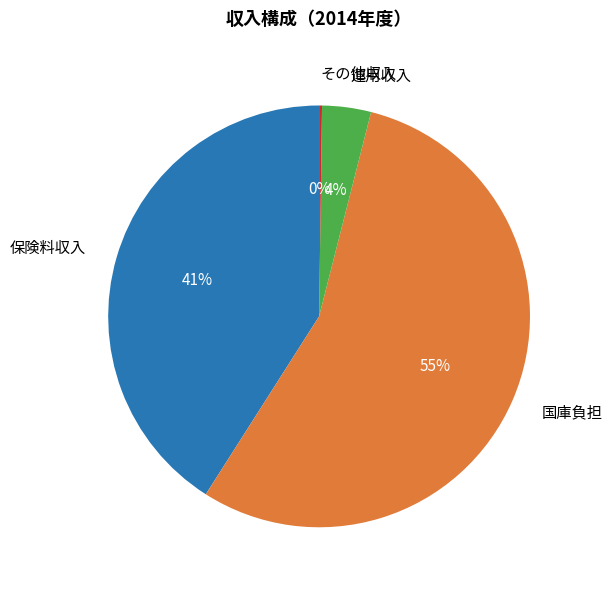

To the nearest percent, what is the average slice percentage?

25%